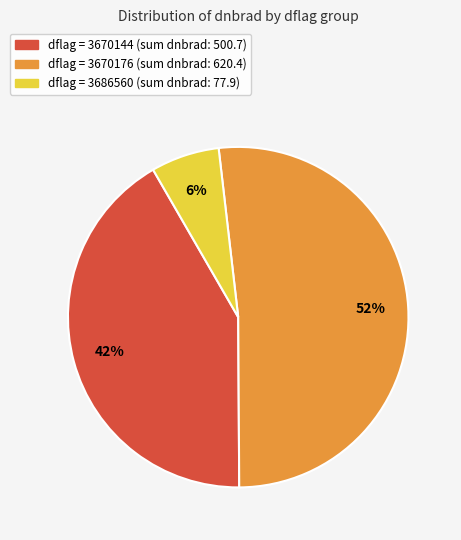

Is there any slice that represents more than half of the pie?

Yes